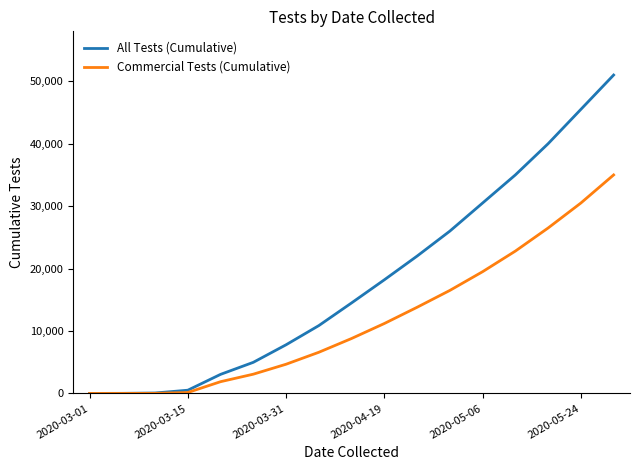

Which series has the widest spread of values?

All Tests (Cumulative)